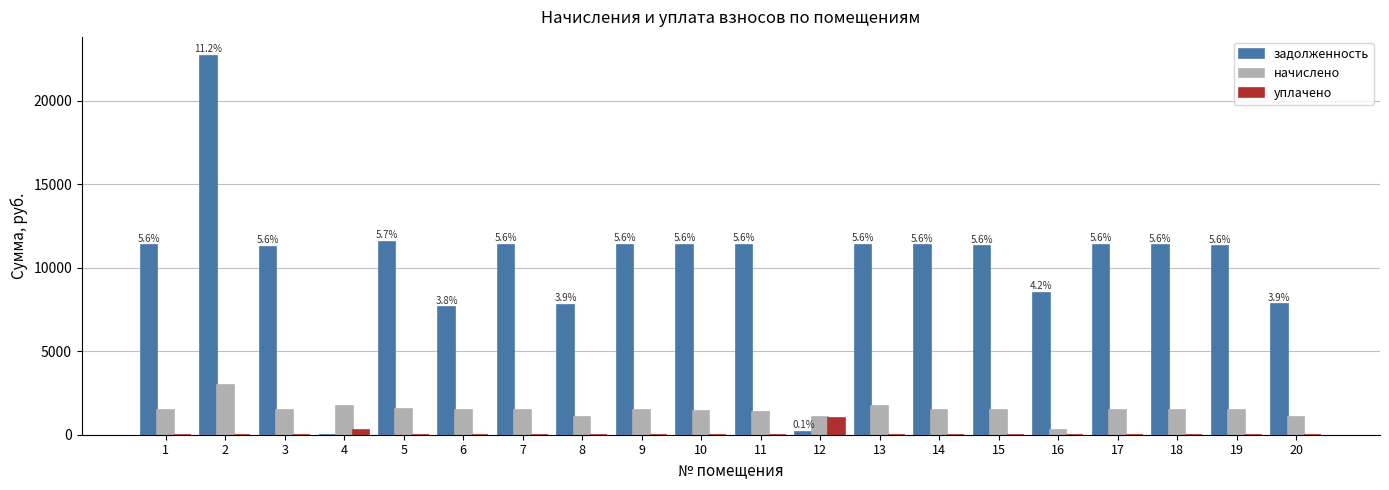

Does the chart contain stacked bars?

No